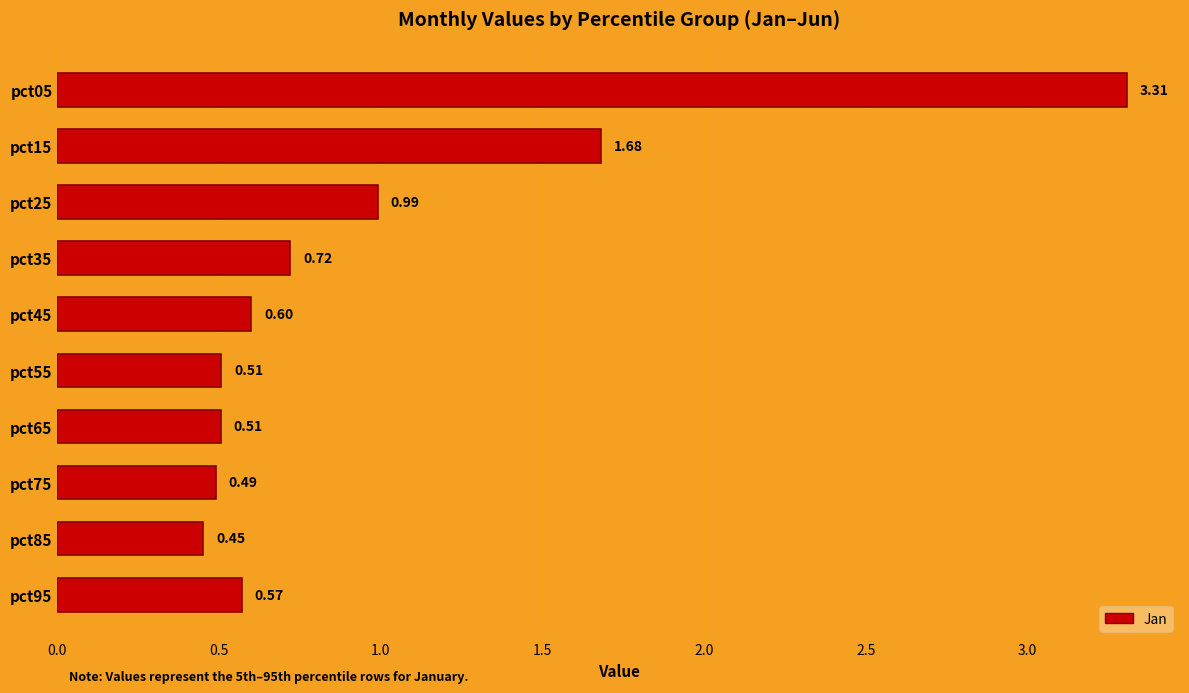

What is the difference between the maximum and minimum values?

2.9